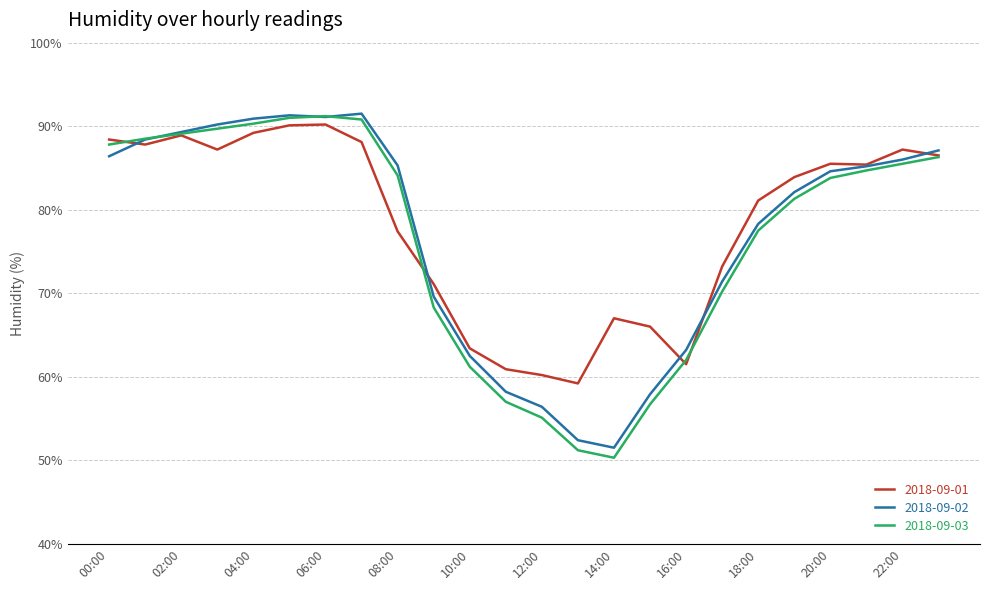

What is the minimum value shown in the chart?

50.3